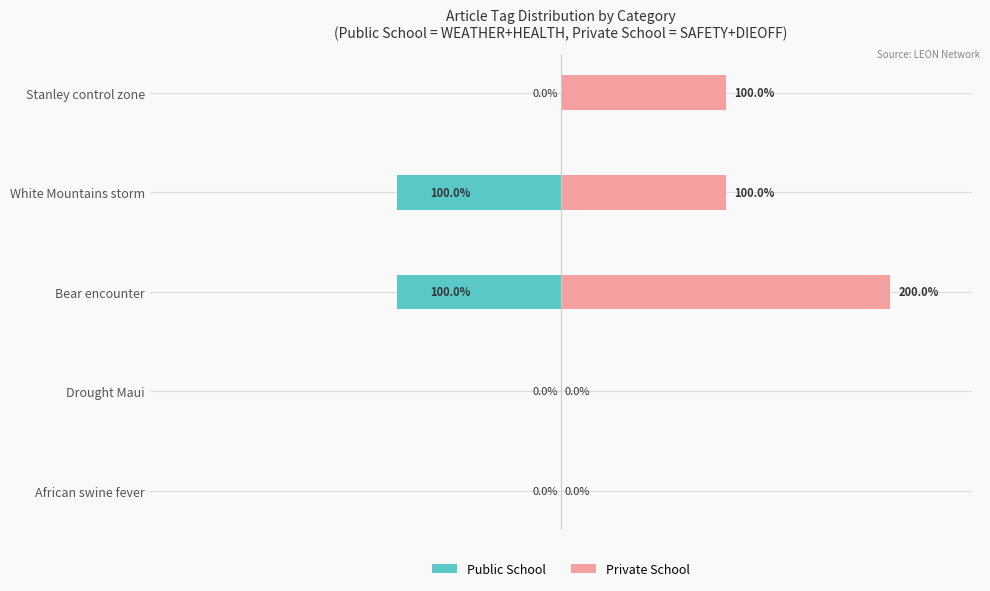

Which series has the largest total across all categories?

Private School